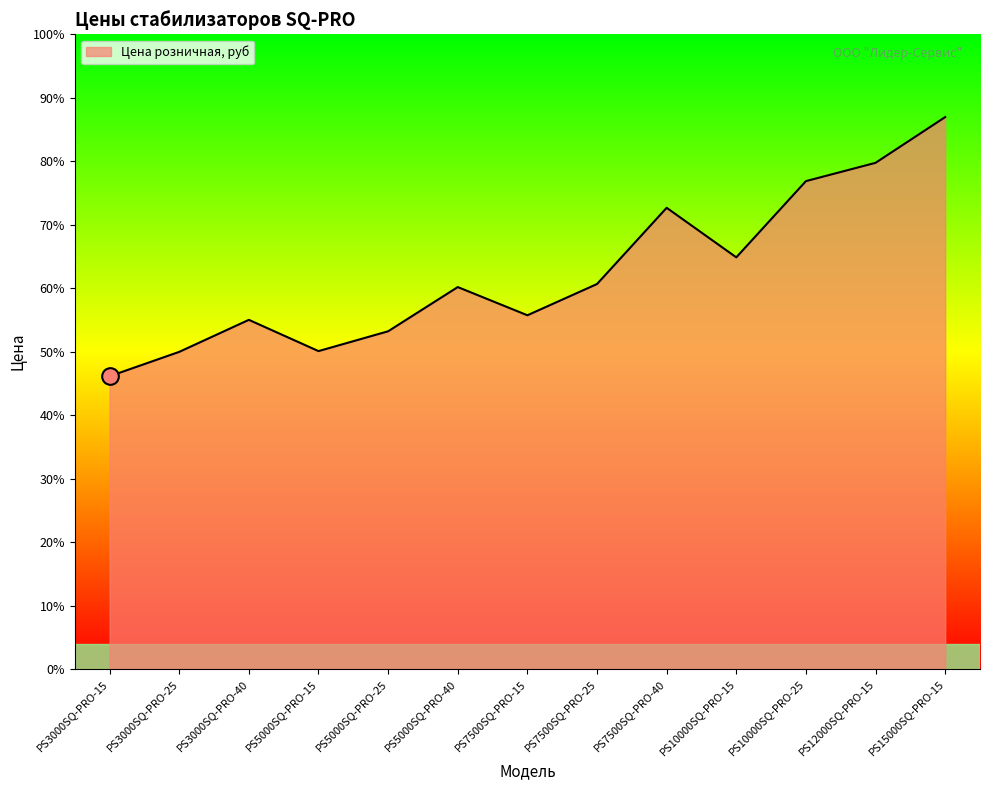

Reading left to right, extract all data points from this chart.

PS3000SQ-PRO-15=38400	PS3000SQ-PRO-25=41600	PS3000SQ-PRO-40=45800	PS5000SQ-PRO-15=41700	PS5000SQ-PRO-25=44300	PS5000SQ-PRO-40=50100	PS7500SQ-PRO-15=46400	PS7500SQ-PRO-25=50500	PS7500SQ-PRO-40=60500	PS10000SQ-PRO-15=54000	PS10000SQ-PRO-25=64000	PS12000SQ-PRO-15=66400	PS15000SQ-PRO-15=72400